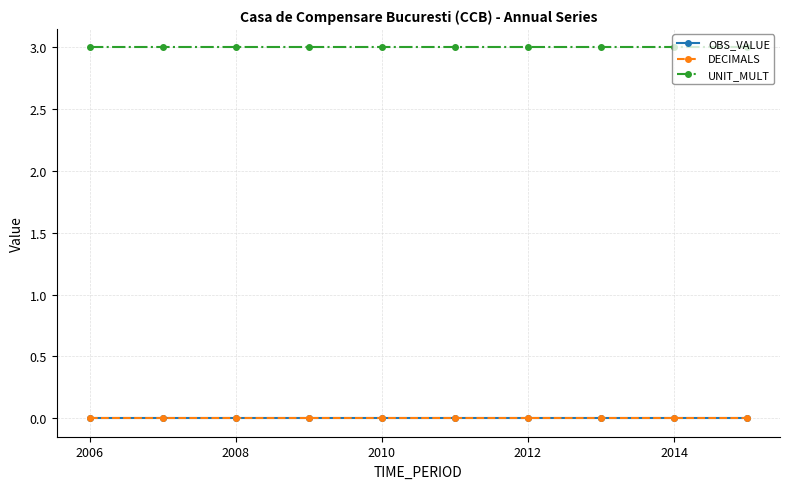

List the series in order of their peak value, highest first.

UNIT_MULT, OBS_VALUE, DECIMALS